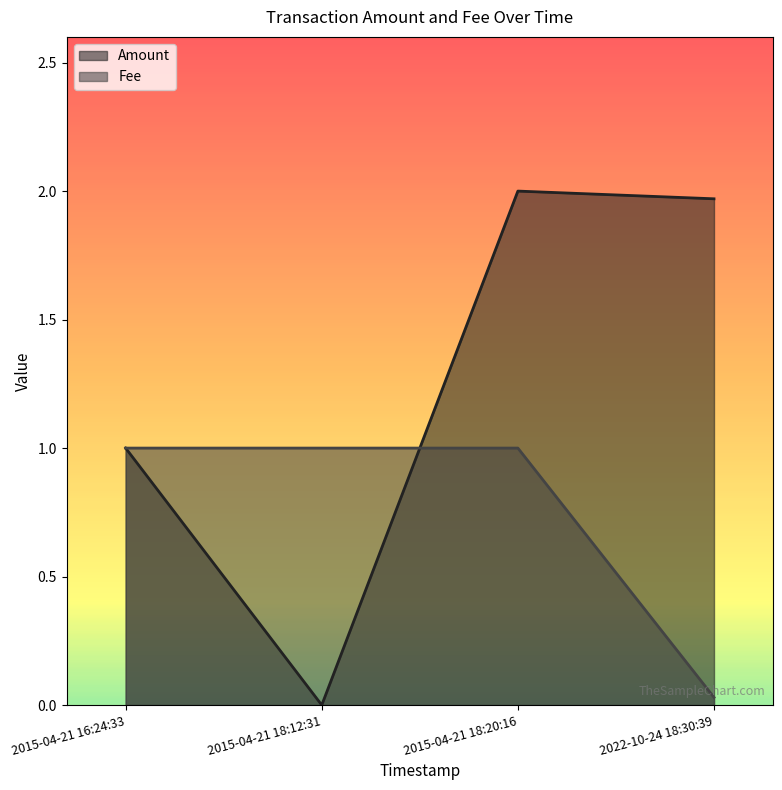

True or false: Amount and Fee cross at least once.

True